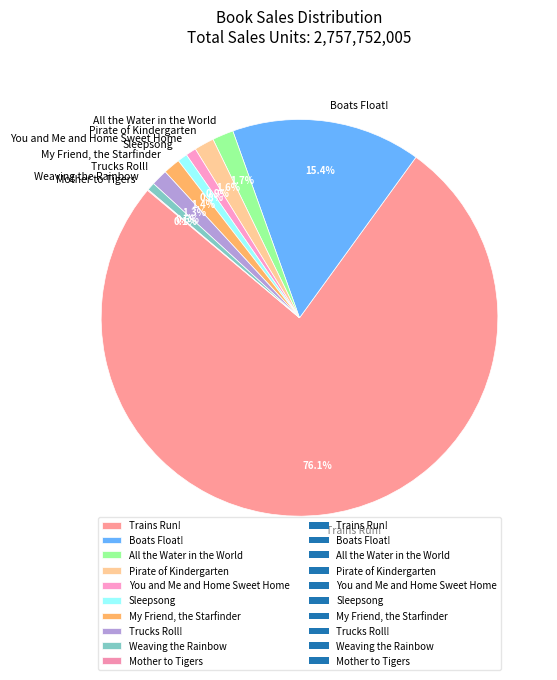

Which category has the biggest portion of the pie?

Trains Run!